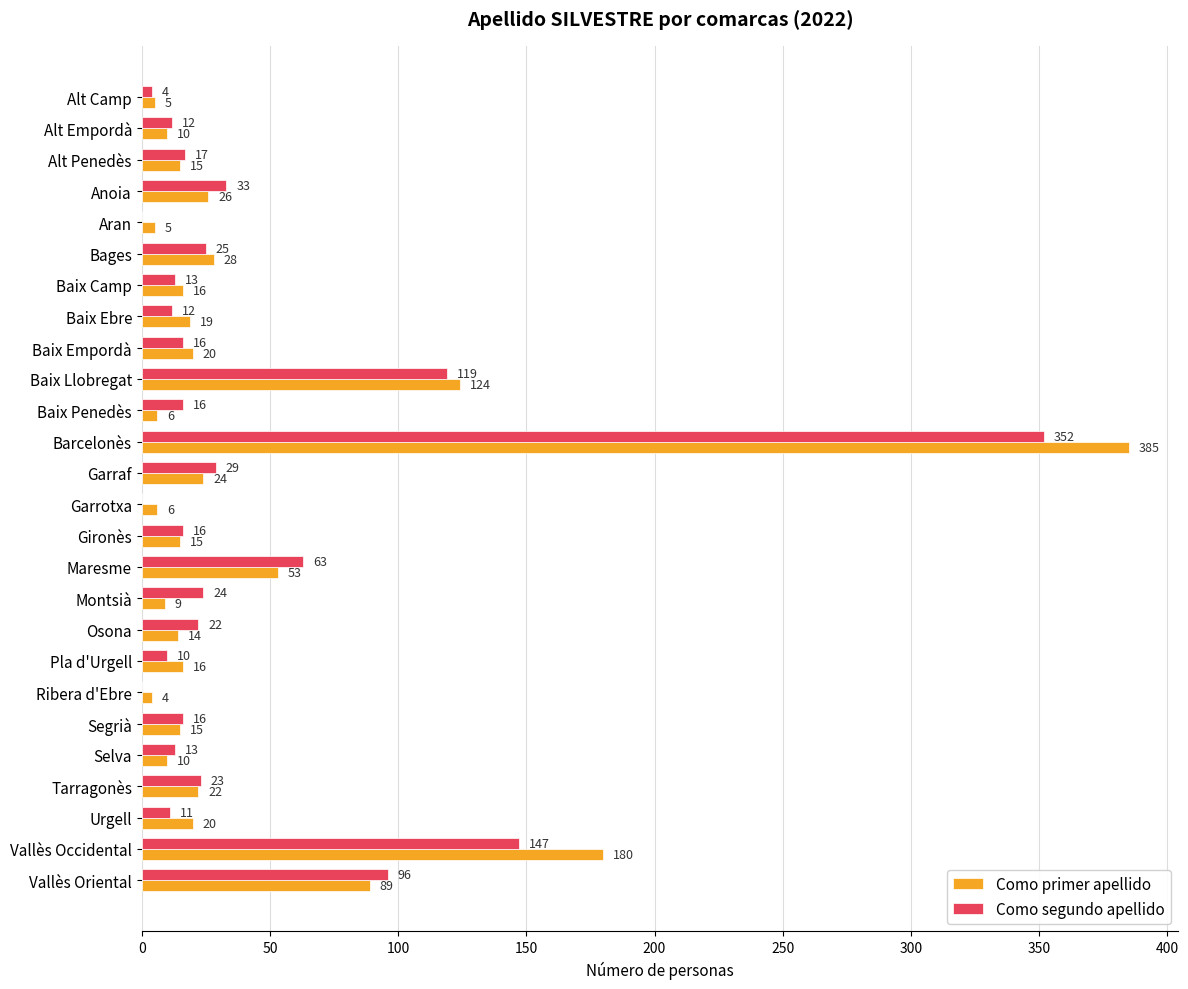

What is the greatest value displayed?

385